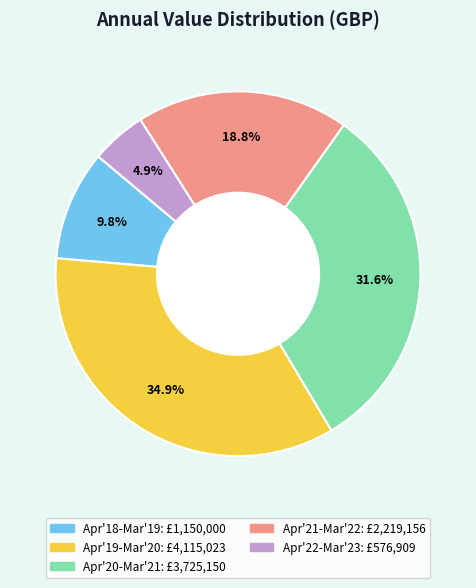

Is there a majority slice in this chart?

No